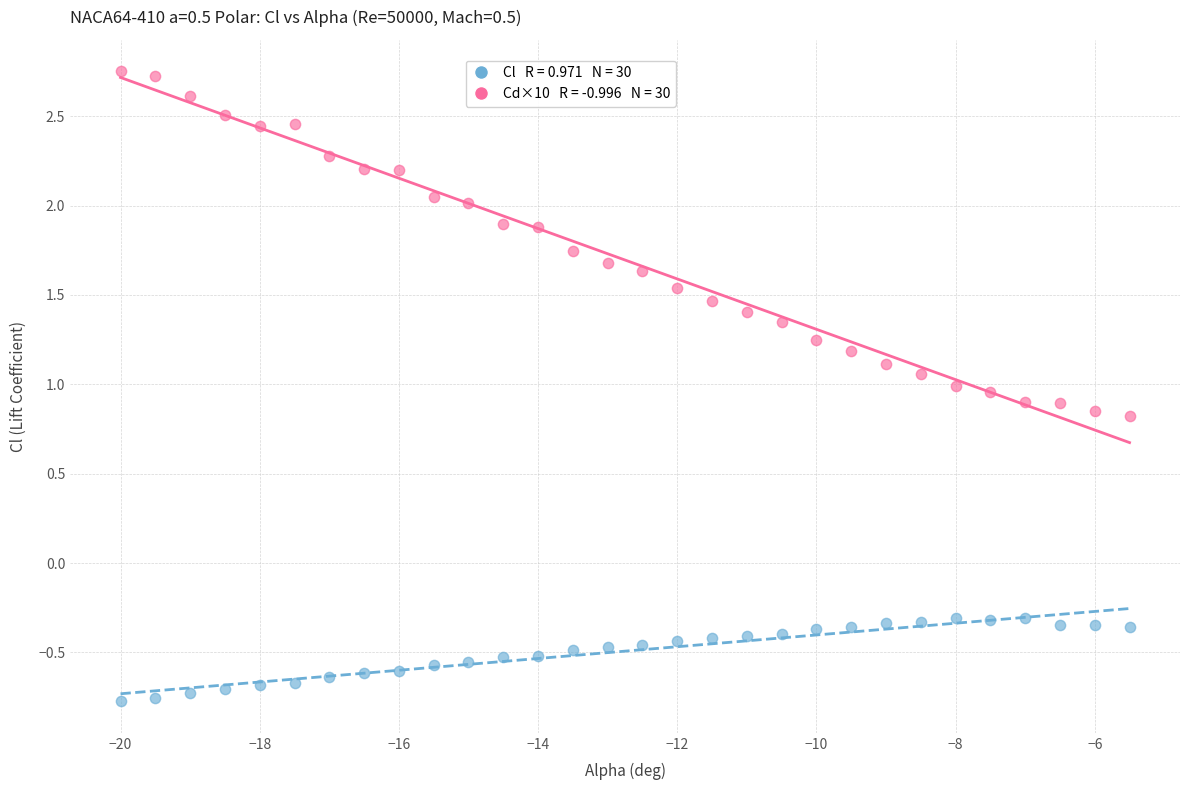

Across all data points, what is the range of Y values (max minus min)?

3.5